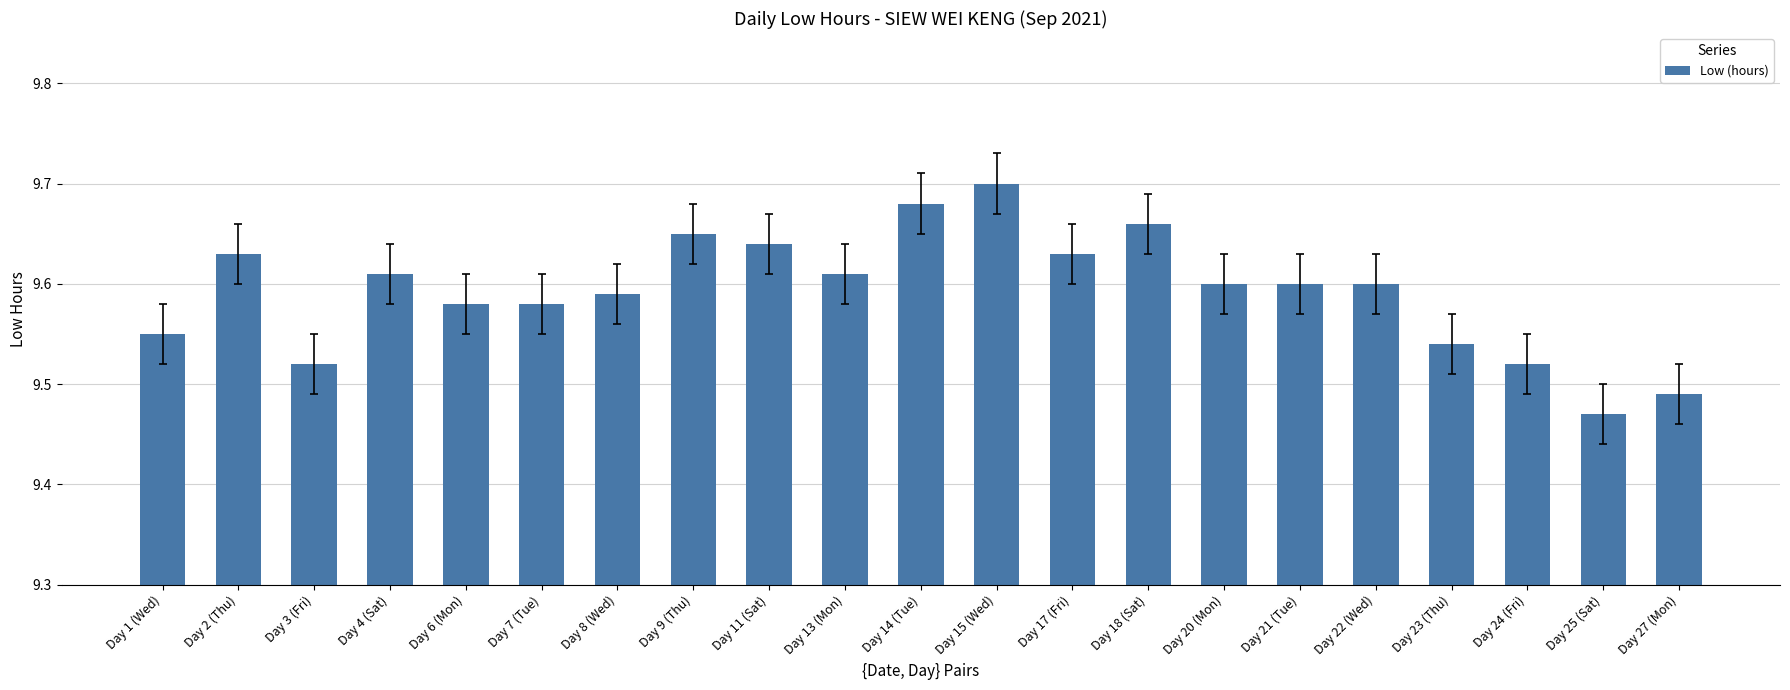

What is the label of the 13th bar from the left?

Day 17 (Fri)